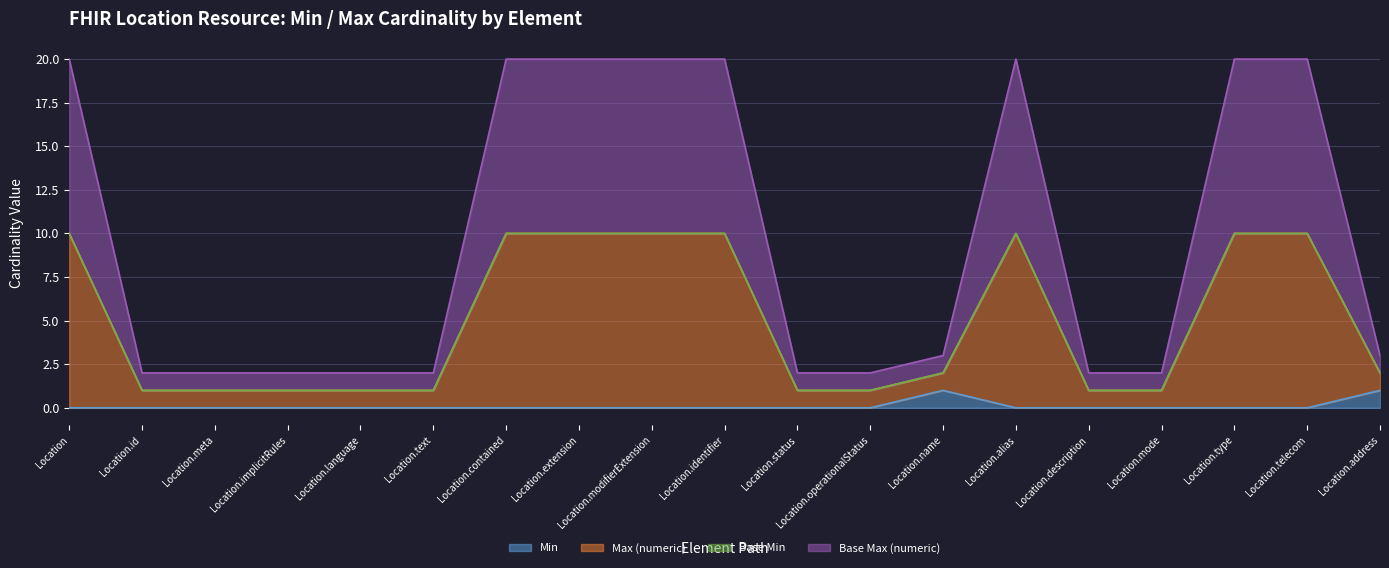

What is the value of the Base Max (numeric) point at the 15th from the left?

1